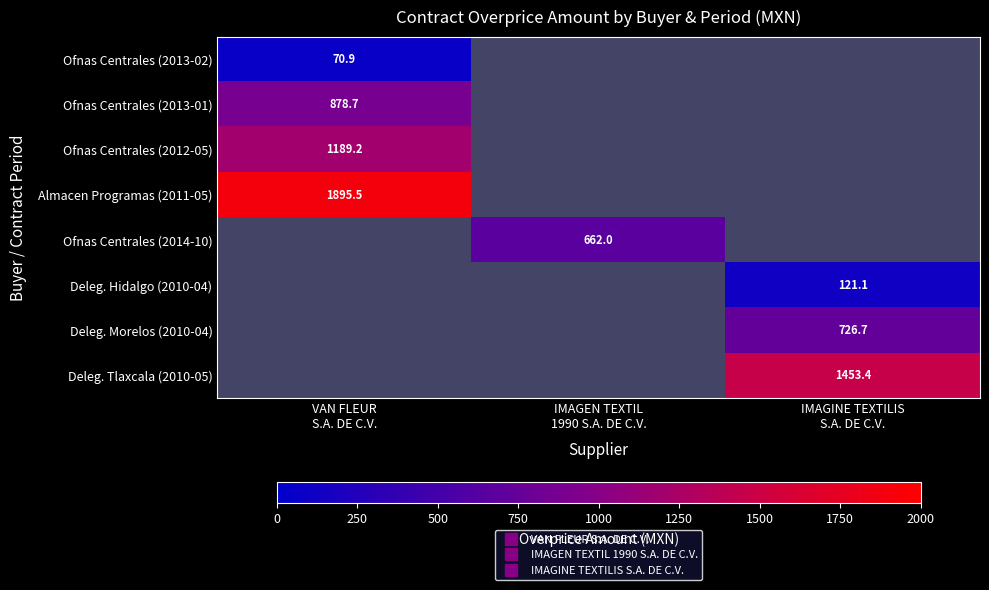

What is the minimum value shown in the chart?

70.9